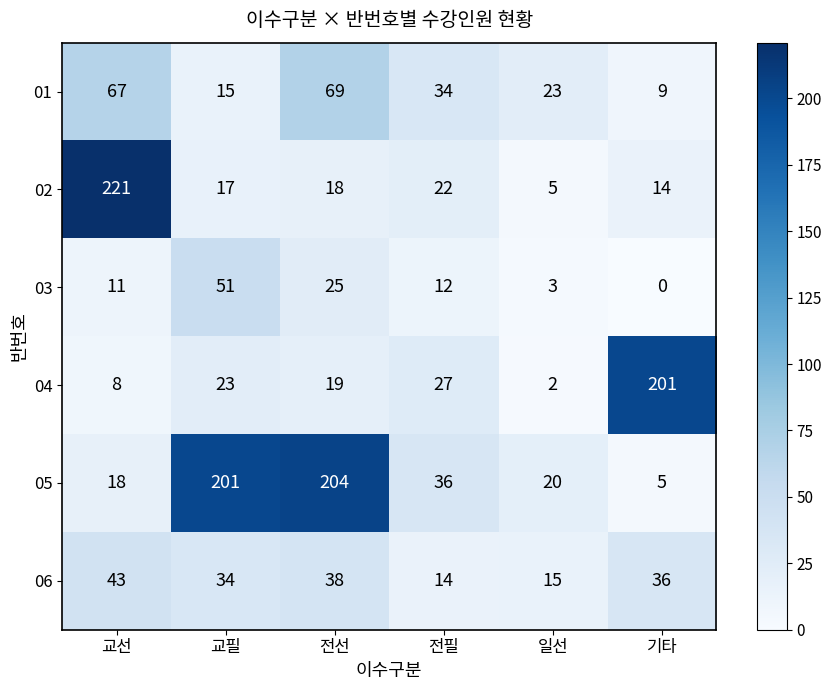

Count the number of categories in the chart.

6